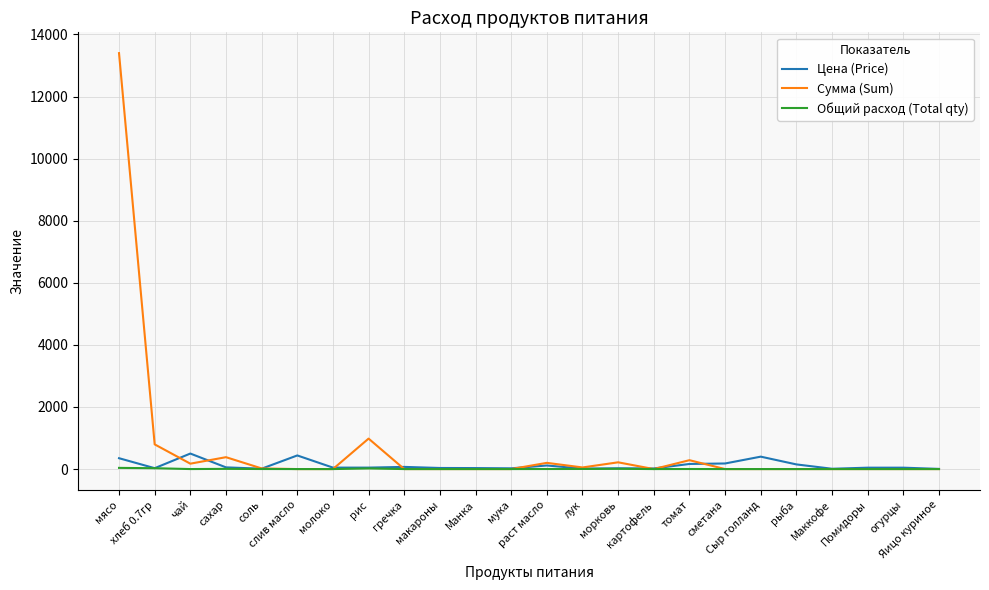

What is the difference between the maximum and minimum values in the Сумма (Sum) series?

13398.0